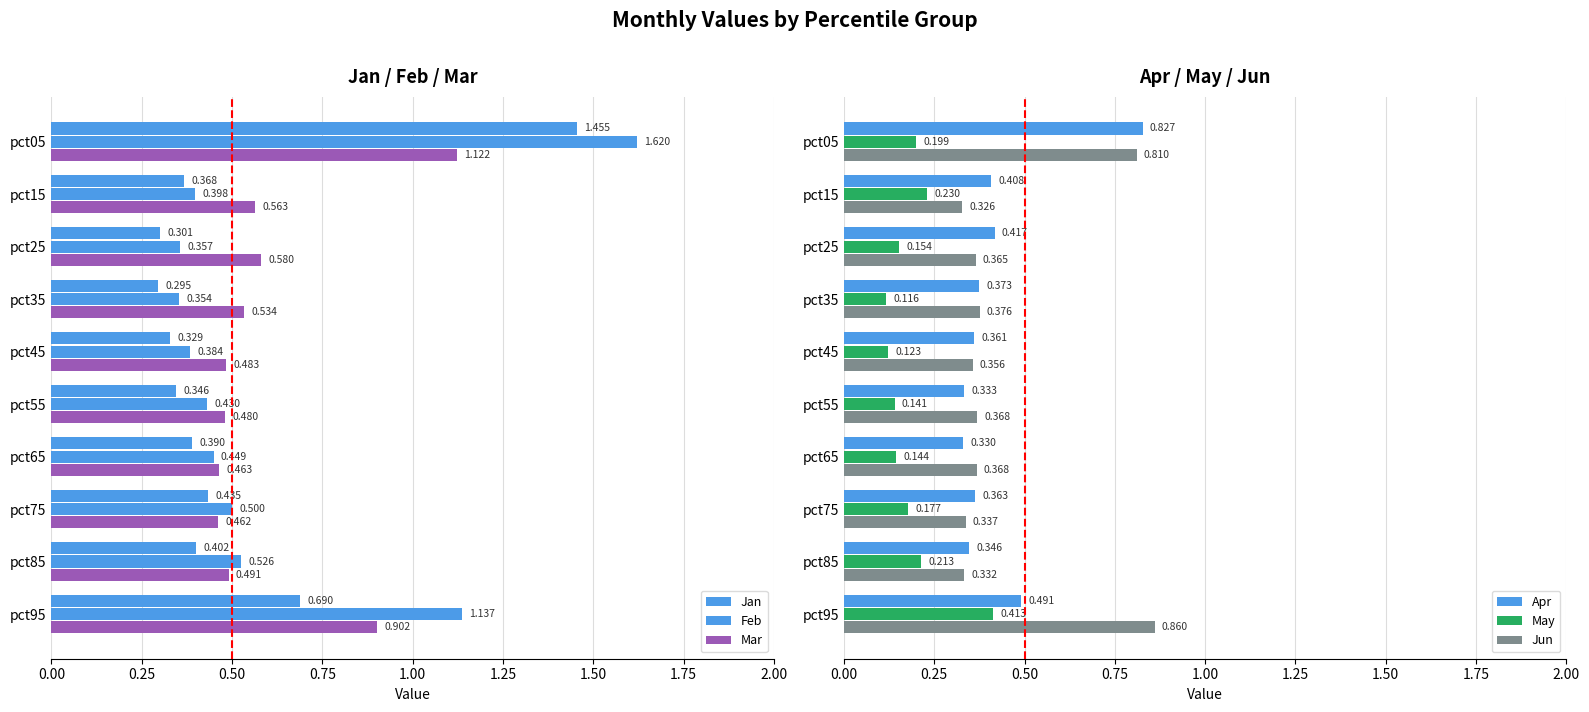

Are the bars horizontal?

Yes